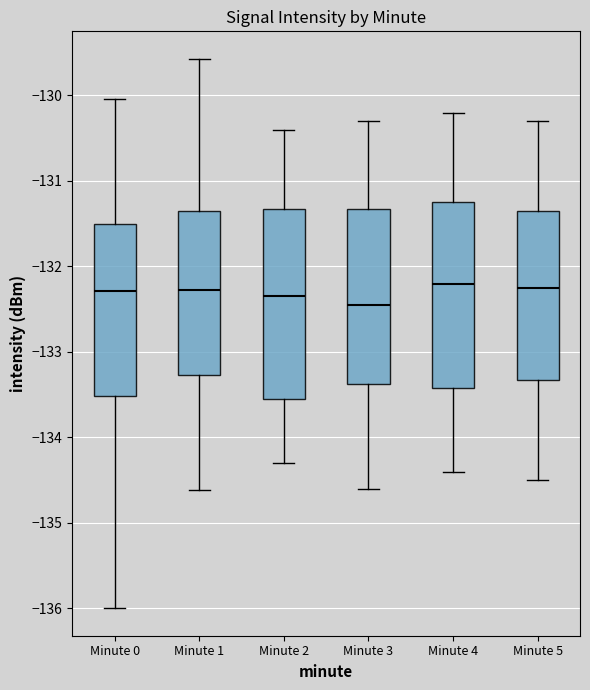

Reading left to right, transcribe this box plot: for each box, give where its median line is, the range the box spans, and where its two whiskers end, as read against the y-axis. The values are not printed on the chart, so give them approximately, as read against the axis.

Minute 0: median -132.3, box -133.5 to -131.5, whiskers -136.0 to -130.0
Minute 1: median -132.3, box -133.3 to -131.3, whiskers -134.6 to -129.6
Minute 2: median -132.3, box -133.5 to -131.3, whiskers -134.3 to -130.4
Minute 3: median -132.4, box -133.4 to -131.3, whiskers -134.6 to -130.3
Minute 4: median -132.2, box -133.4 to -131.2, whiskers -134.4 to -130.2
Minute 5: median -132.2, box -133.3 to -131.3, whiskers -134.5 to -130.3